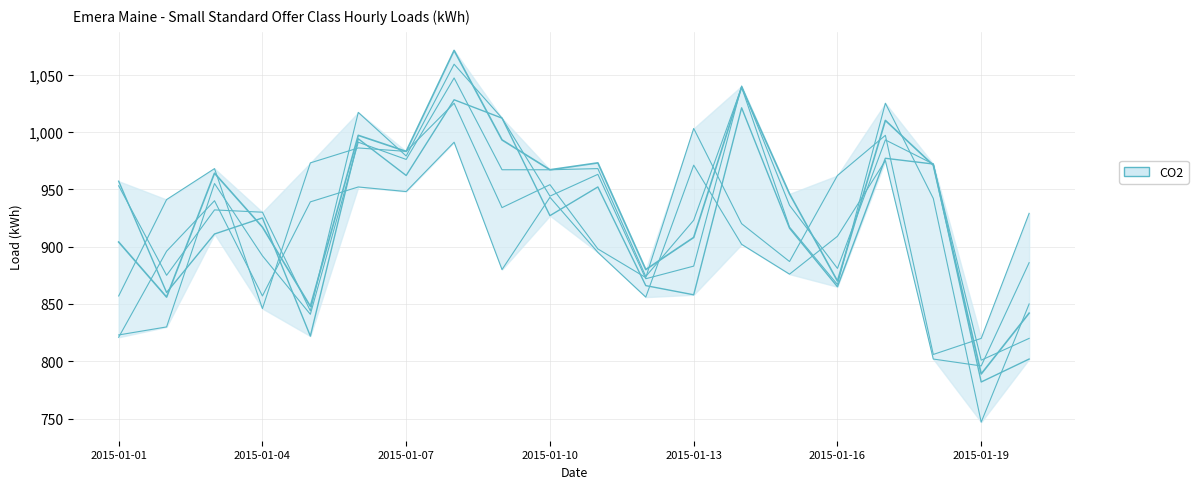

What is the total value across all series at 17?

5465